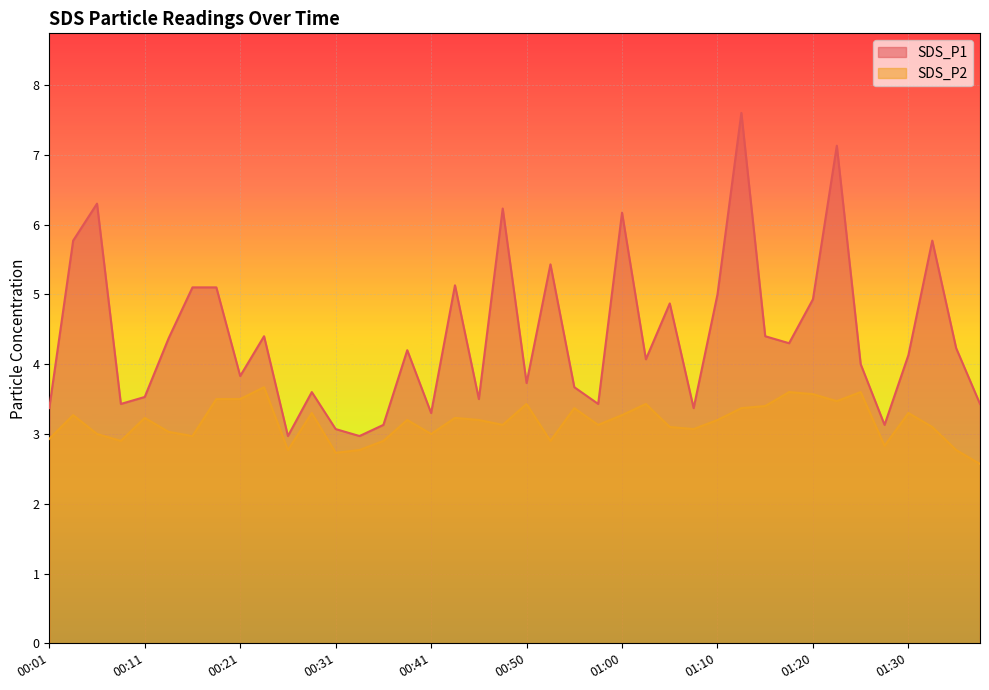

Where is the first local maximum for SDS_P1?

00:06